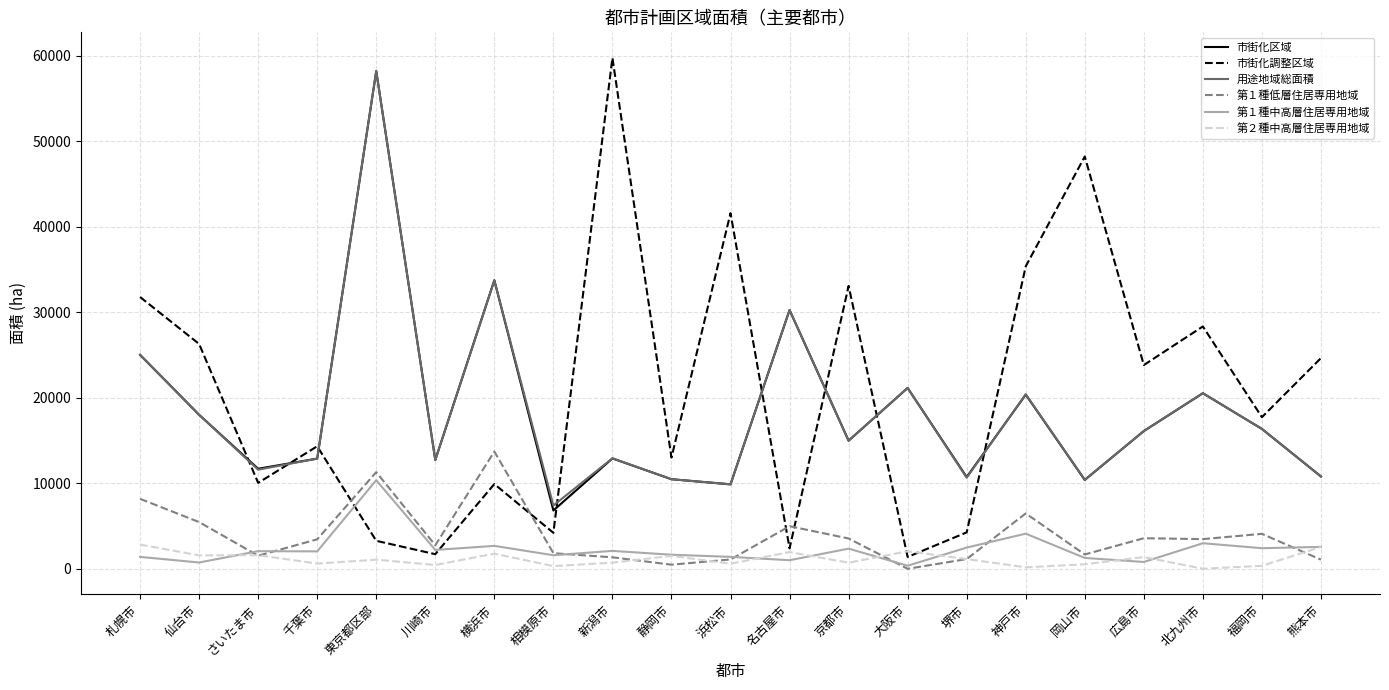

True or false: 第１種低層住居専用地域 and 市街化区域 cross at least once.

False